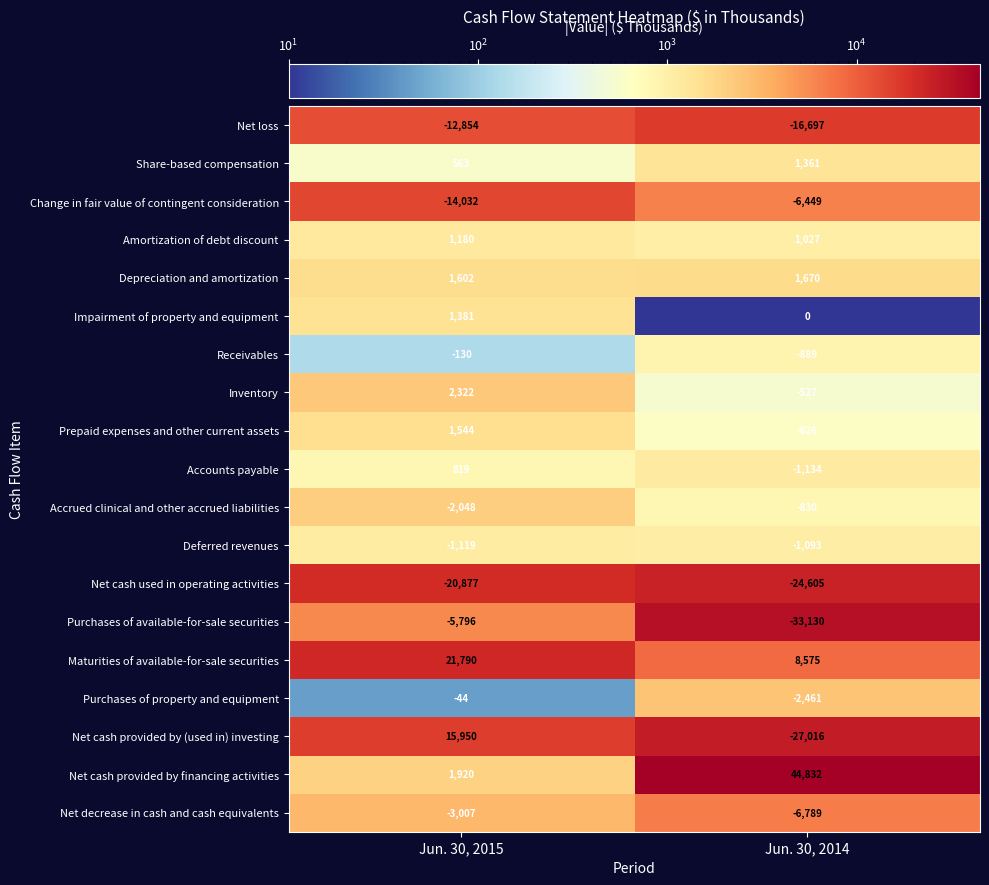

At Jun. 30, 2015, list the series in order from smallest to largest.

Net cash used in operating activities, Change in fair value of contingent consideration, Net loss, Purchases of available-for-sale securities, Net decrease in cash and cash equivalents, Accrued clinical and other accrued liabilities, Deferred revenues, Receivables, Purchases of property and equipment, Share-based compensation, Accounts payable, Amortization of debt discount, Impairment of property and equipment, Prepaid expenses and other current assets, Depreciation and amortization, Net cash provided by financing activities, Inventory, Net cash provided by (used in) investing, Maturities of available-for-sale securities